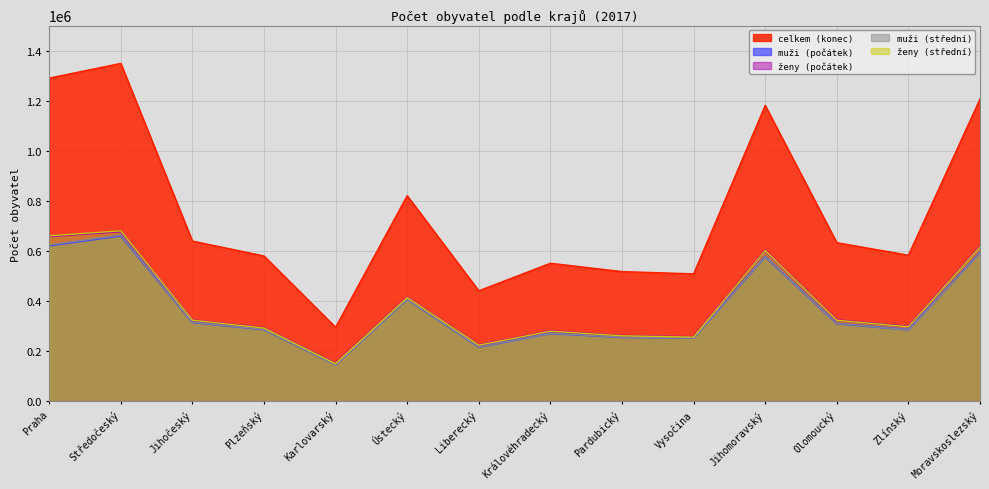

Which has a higher value, Liberecký or Karlovarský?

Liberecký